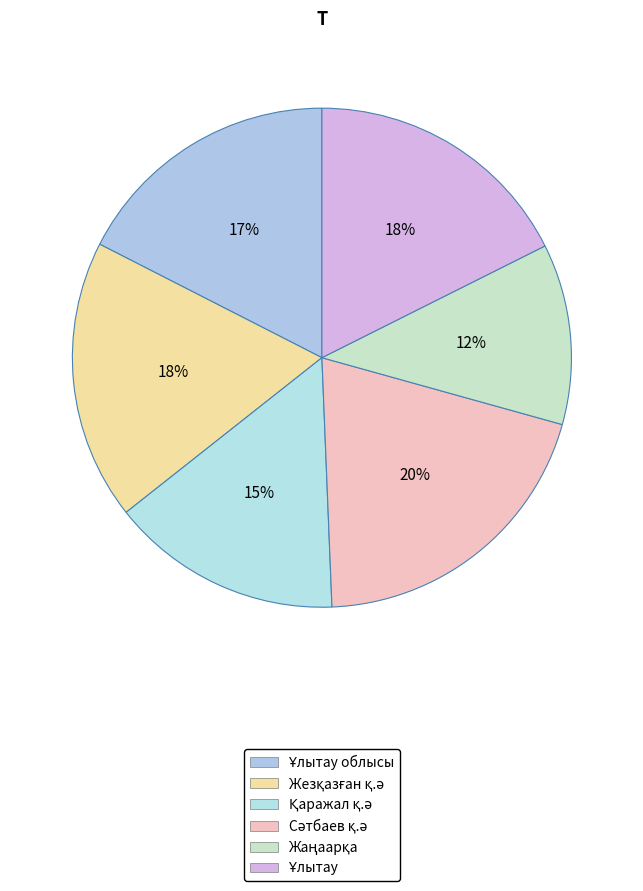

What is the smallest slice in the pie chart?

Жаңаарқа